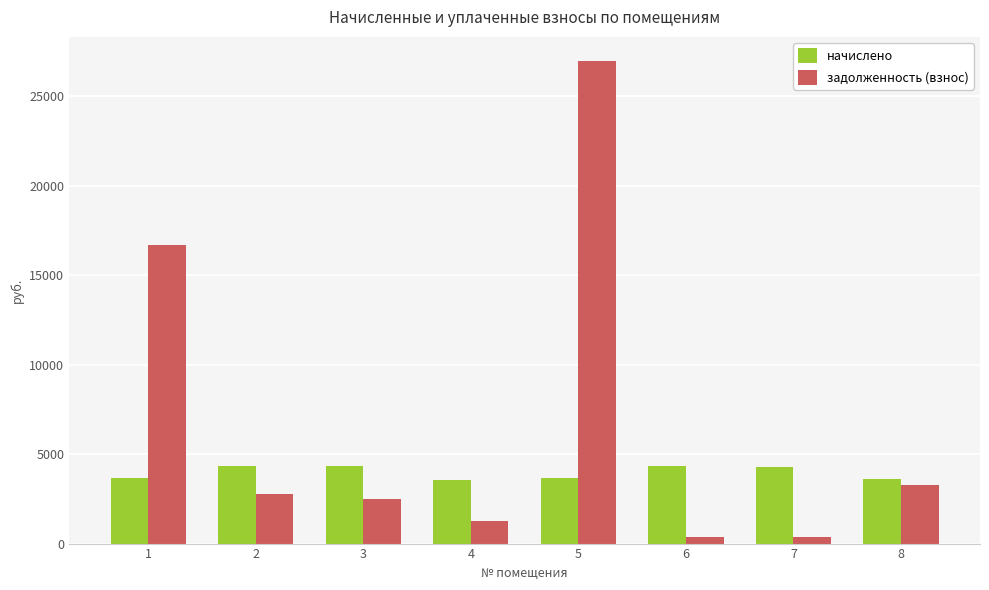

What is the difference between the maximum and minimum values in the задолженность (взнос) series?

26618.7